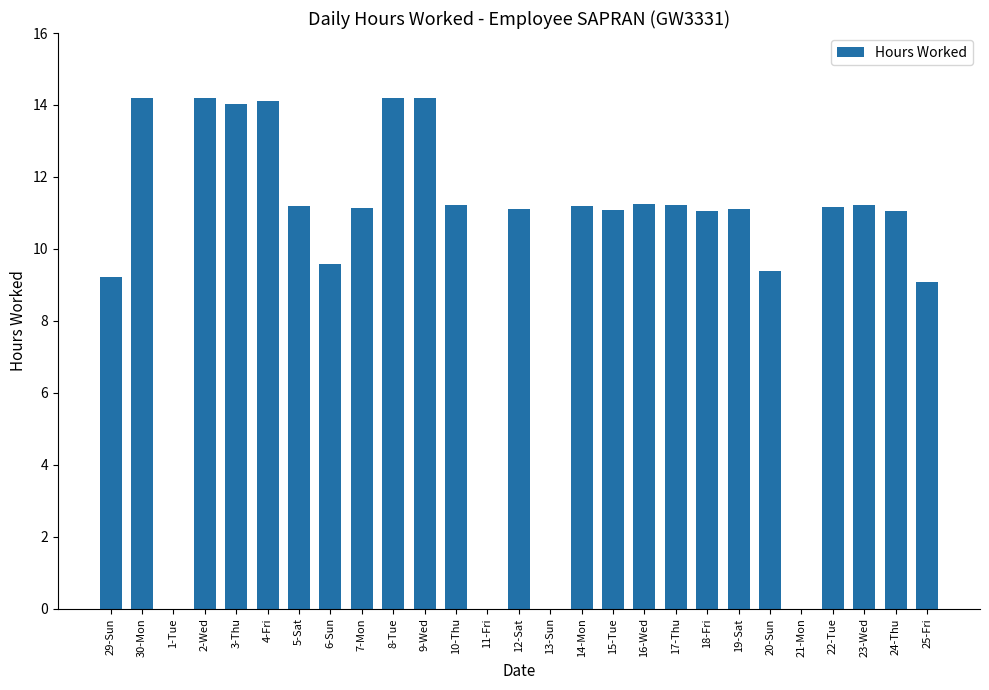

The chart shows a value of 9.3 at 13-Sun. True or false?

False